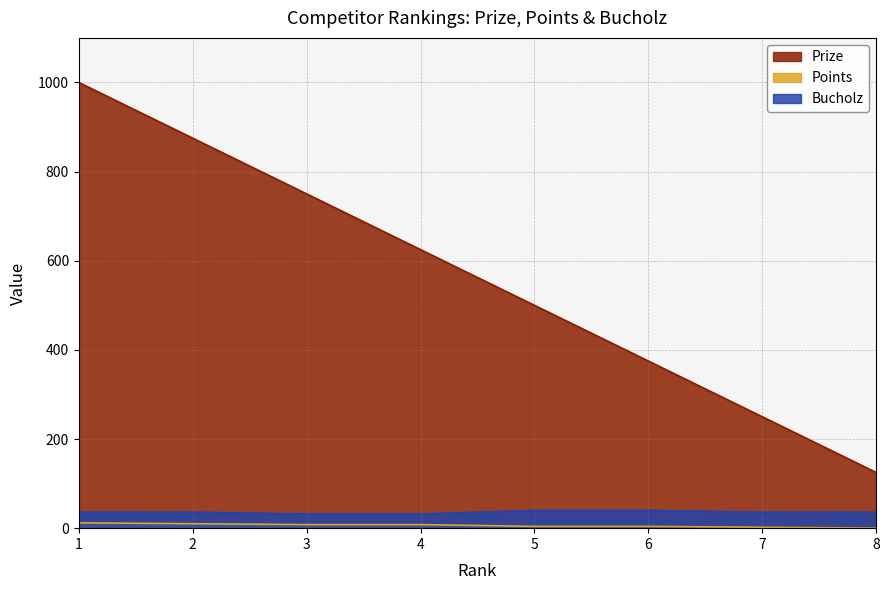

True or false: Prize has a value of 569 at 1.

False